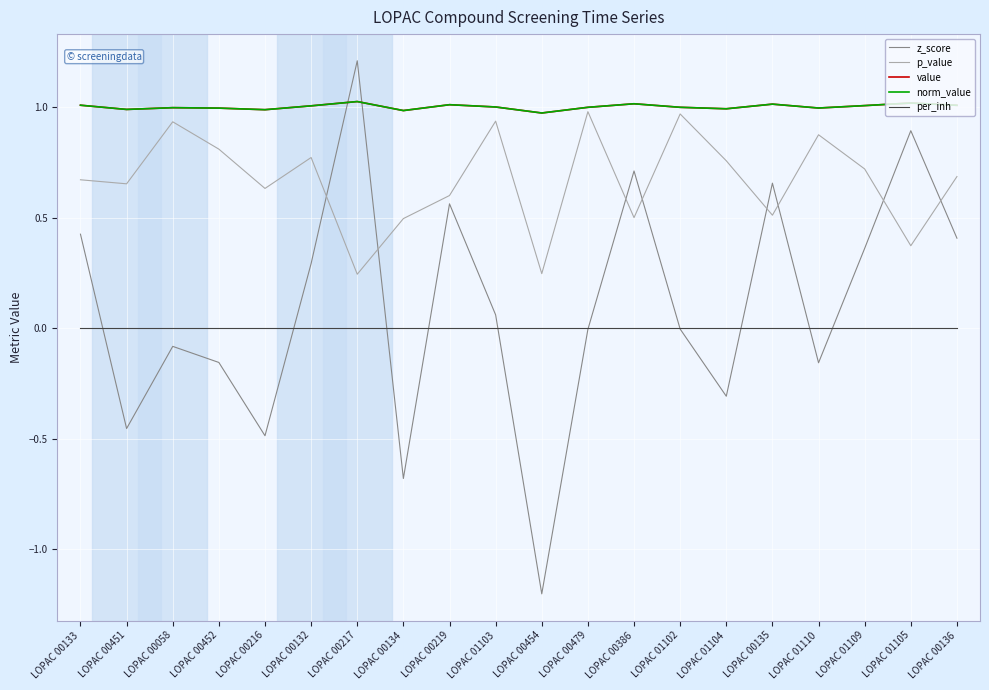

In norm_value, how many points are lower than both neighbors (excluding endpoints)?

6